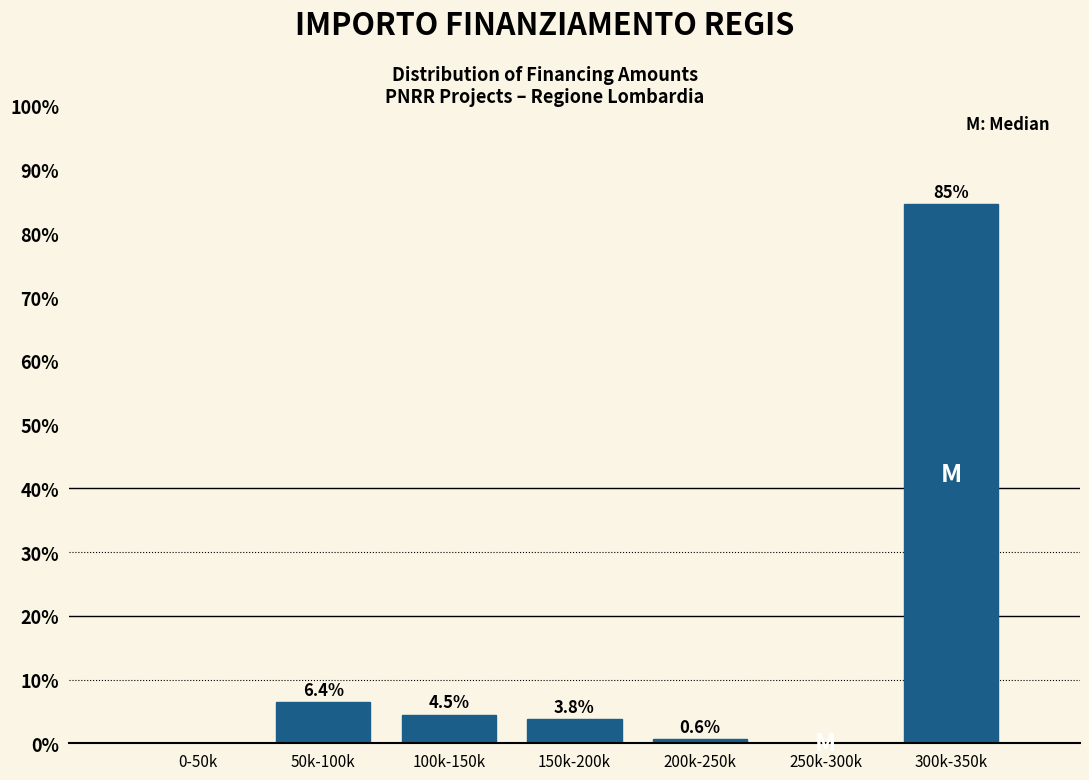

Reading right to left, transcribe all the data shown in this chart.

300k-350k=84.6	250k-300k=0.0	200k-250k=0.6	150k-200k=3.8	100k-150k=4.5	50k-100k=6.4	0-50k=0.0